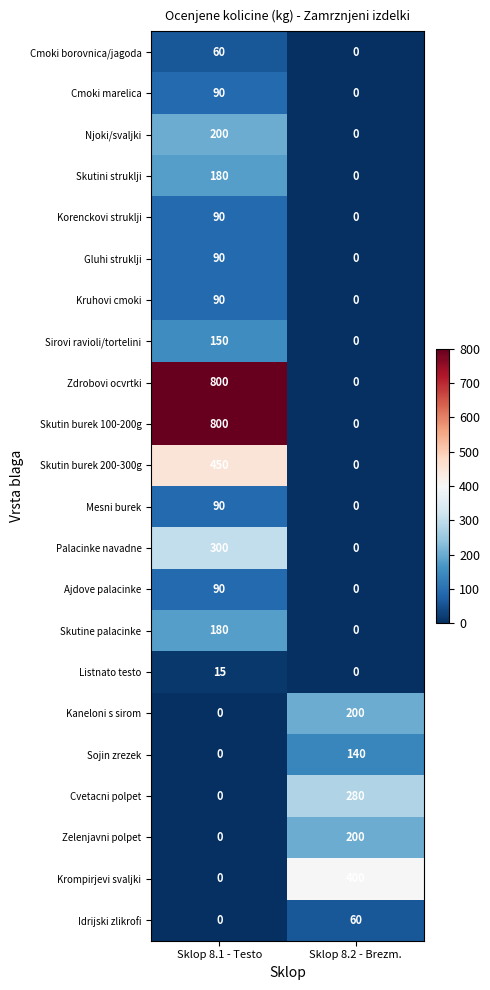

True or false: Listnato testo has a value of 5 at Sklop 8.1 - Testo.

False